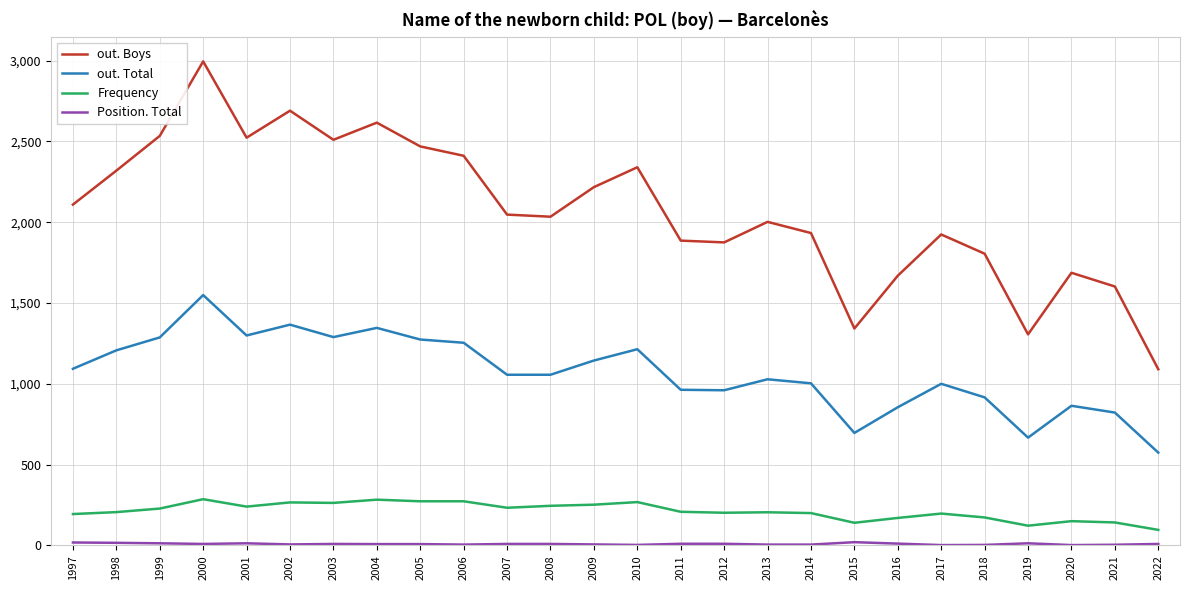

Between 2000 and 2019, which series saw the biggest shift?

out. Boys